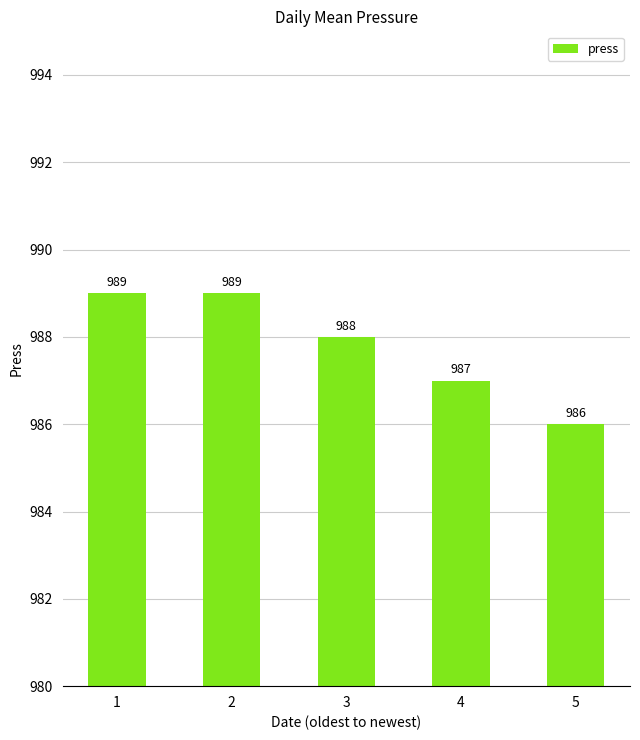

Between 4 and 5, which is larger?

4